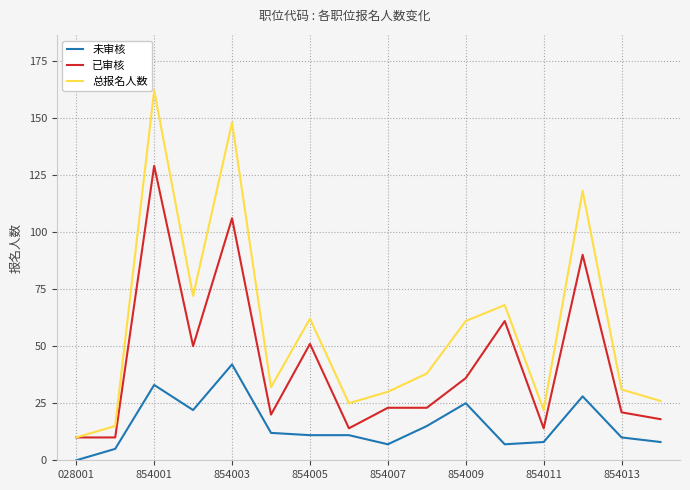

Which series has the widest spread of values?

总报名人数